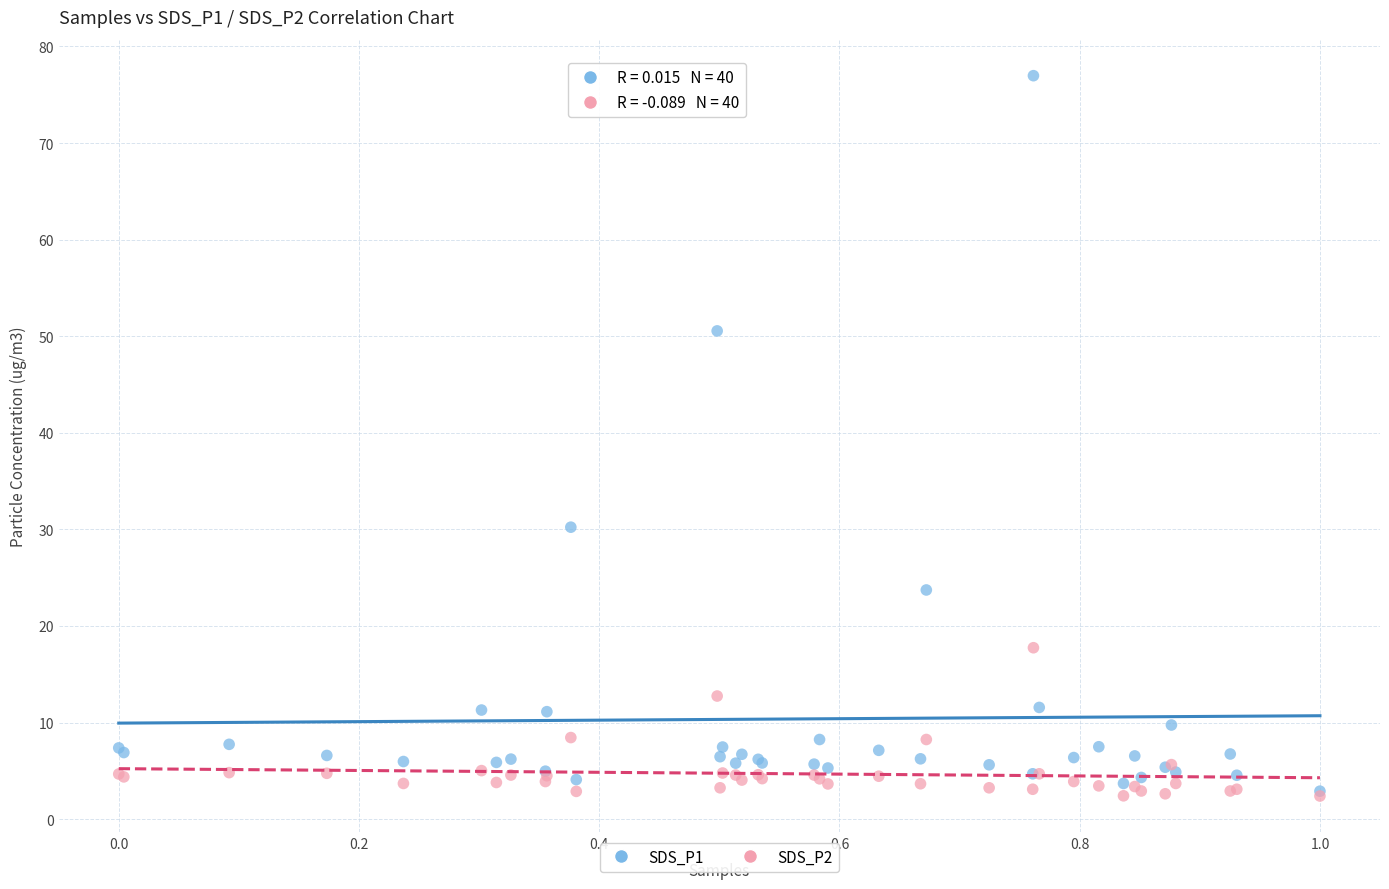

Across all series, what Y value is closest to 39?

30.2